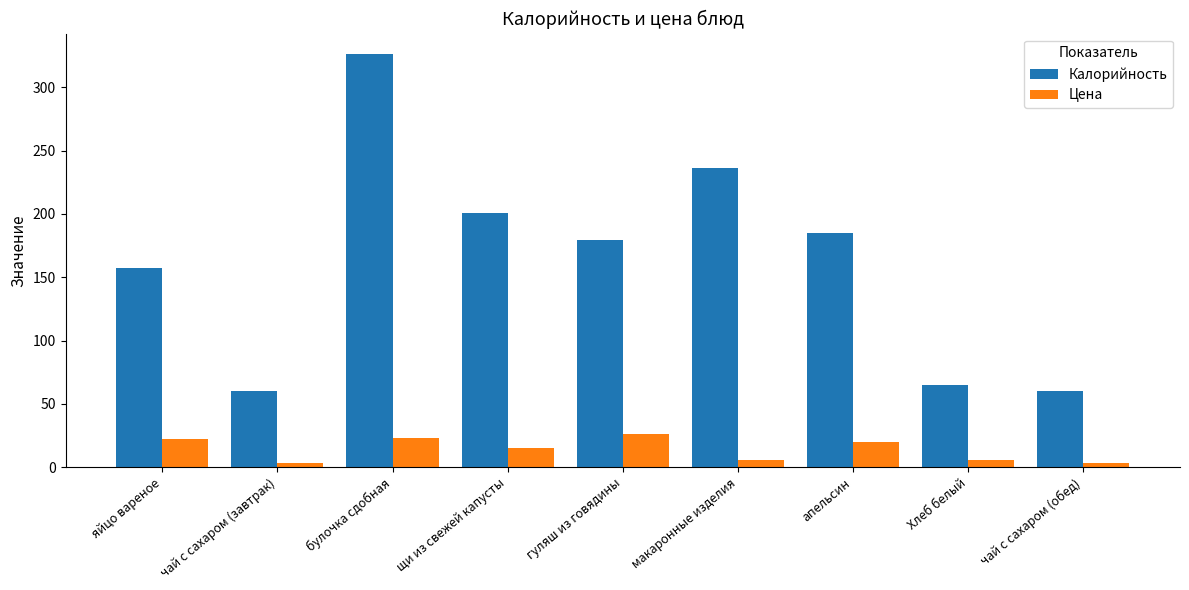

Where is Цена nearest to the value 14?

щи из свежей капусты